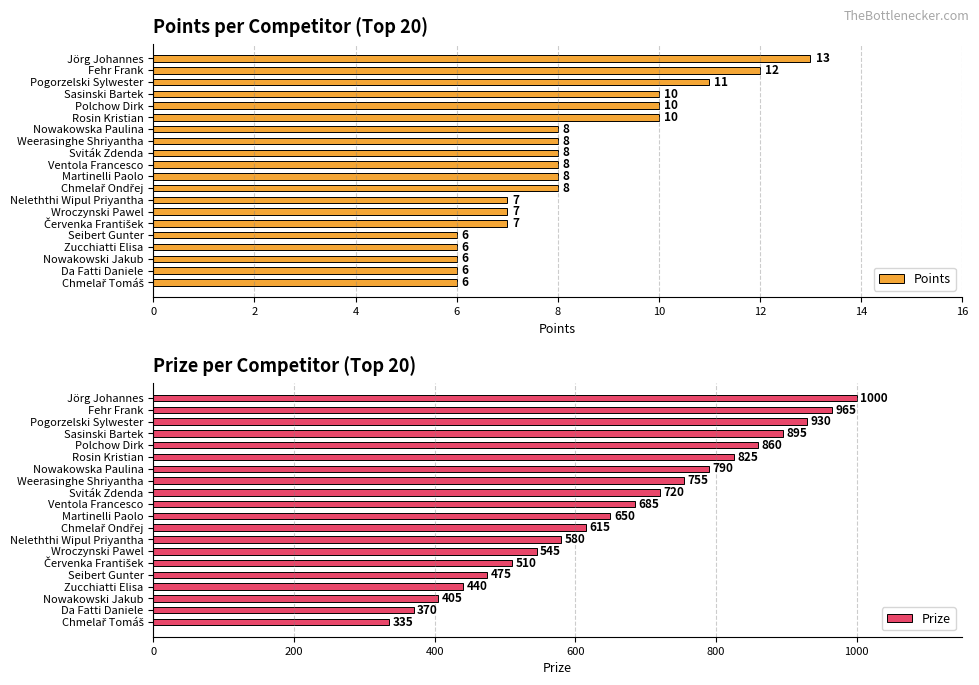

What are all the series names shown in the legend?

Points, Prize